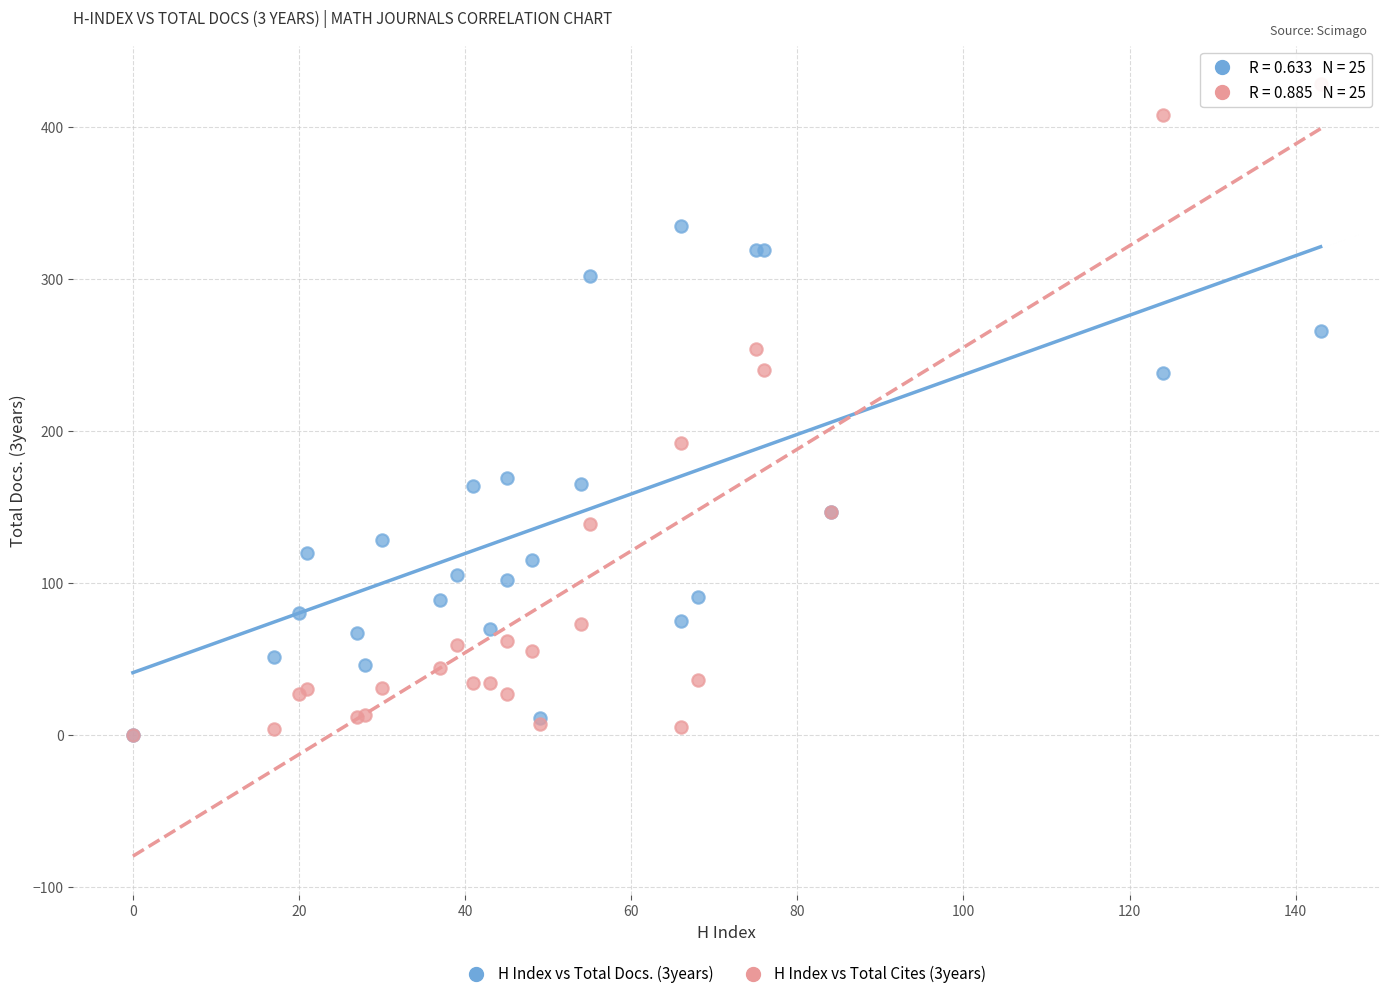

Which series has the widest spread of Y values?

H Index vs Total Cites (3years)